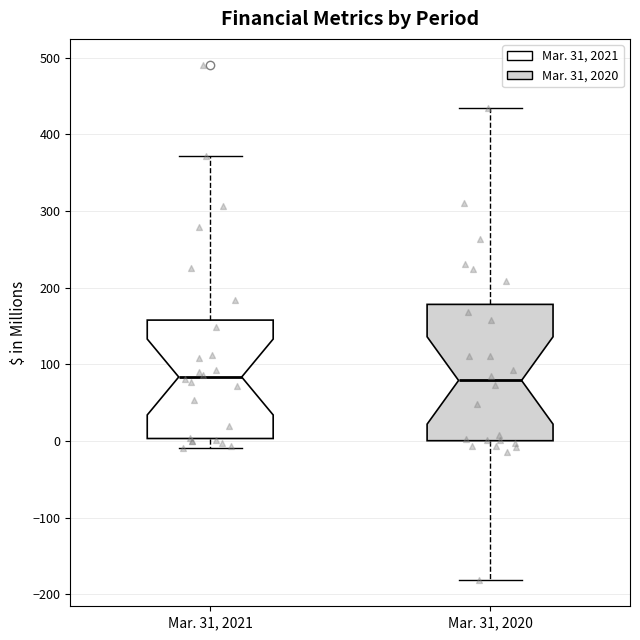

Comparing the boxes themselves (not the whiskers), which one is the tallest?

Mar. 31, 2020